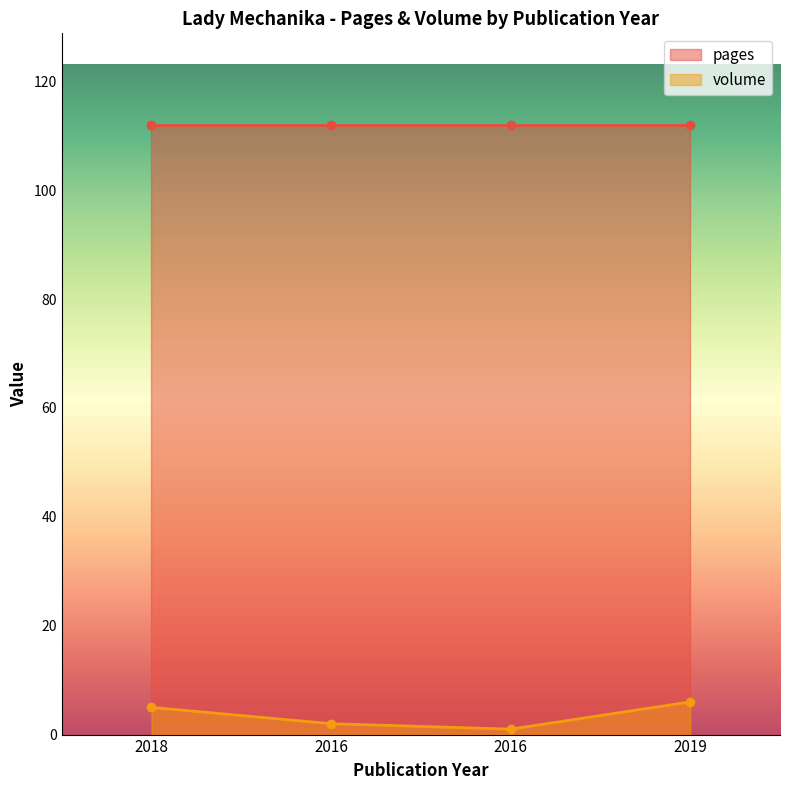

What is the difference between the values at 2016 and 2016?

1